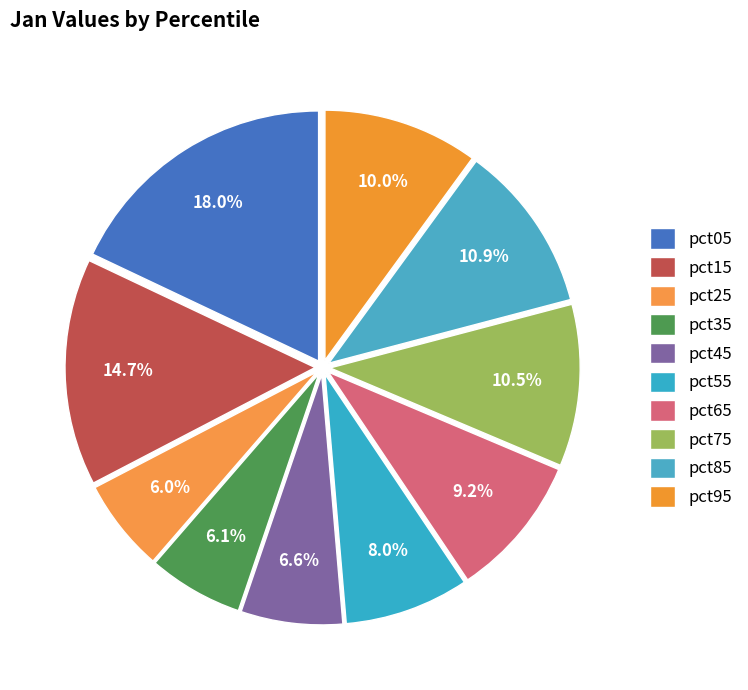

Is it true that pct15 is 22% of the pie?

False